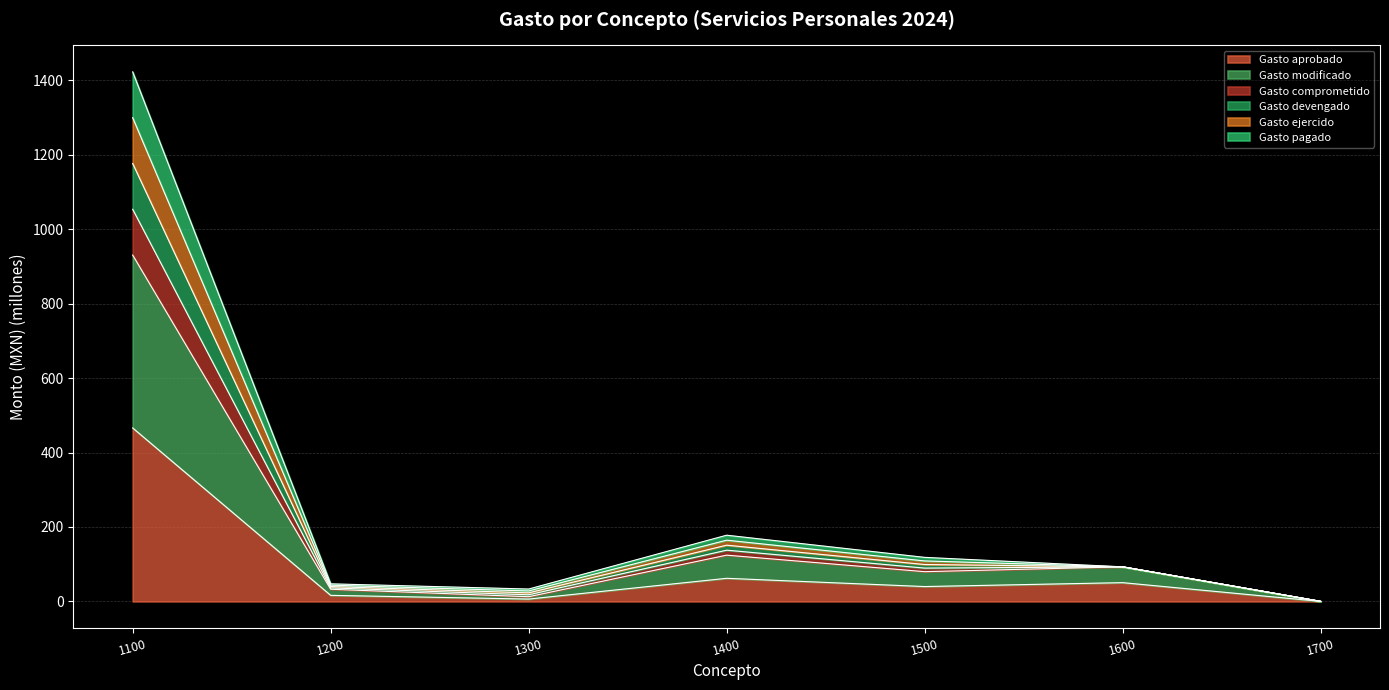

Which category has the lowest value in the Gasto aprobado series?

1700